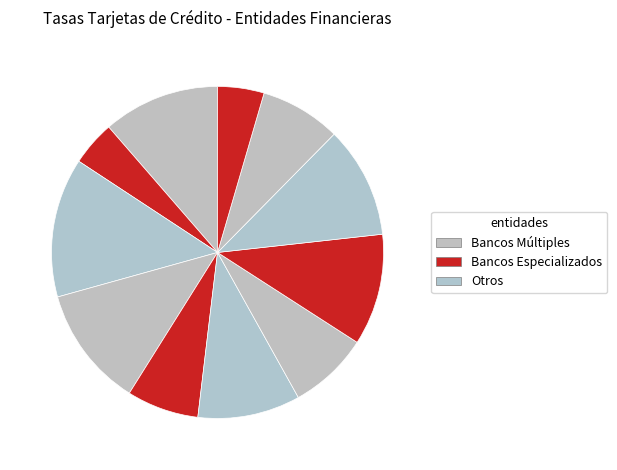

Count the number of slices in the pie.

11